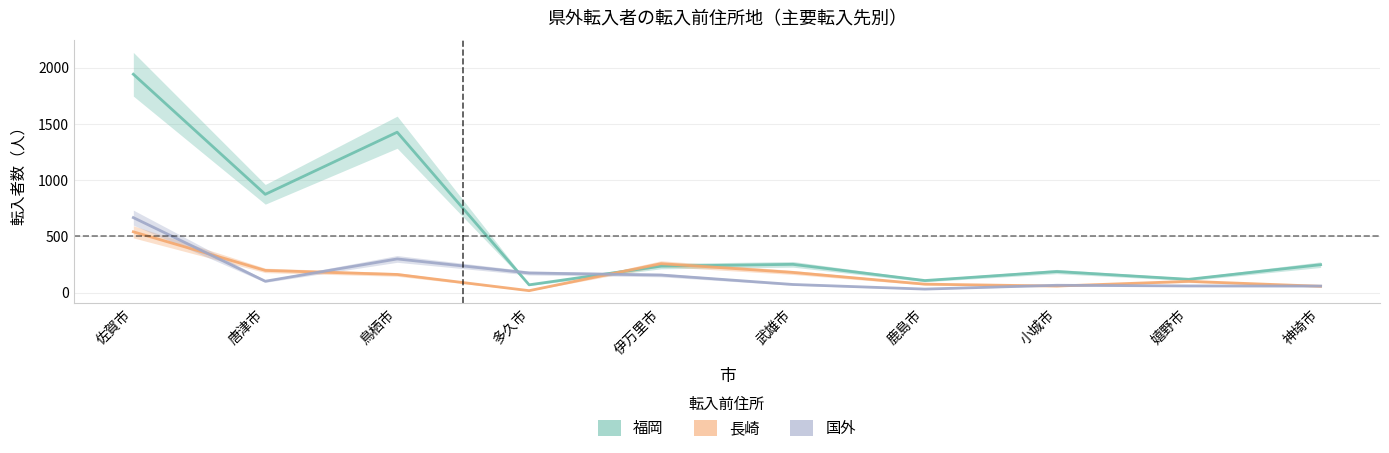

What is the sum of all 国外 values?

1691